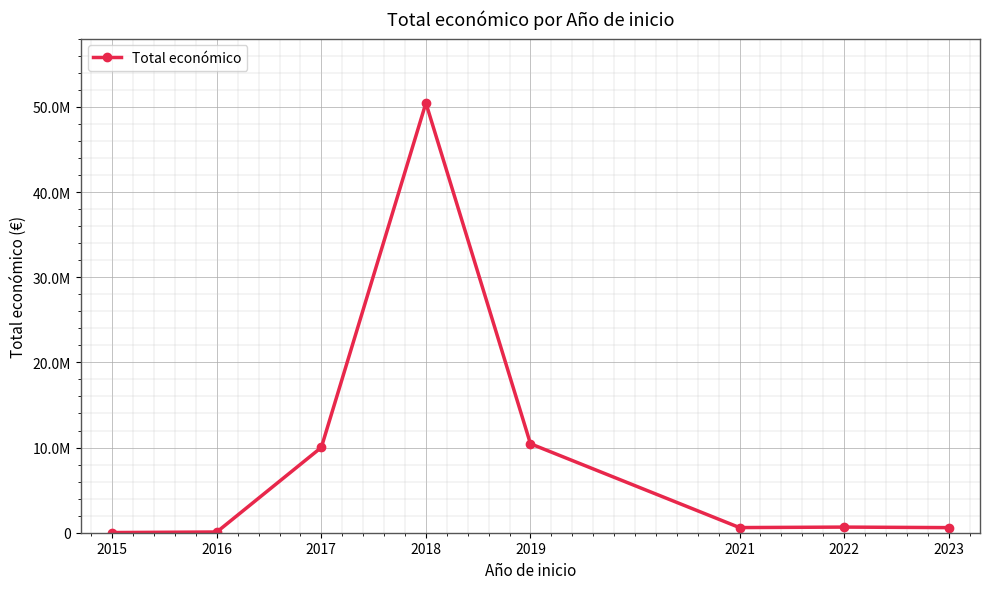

The value at 2017 is 10018580. True or false?

True